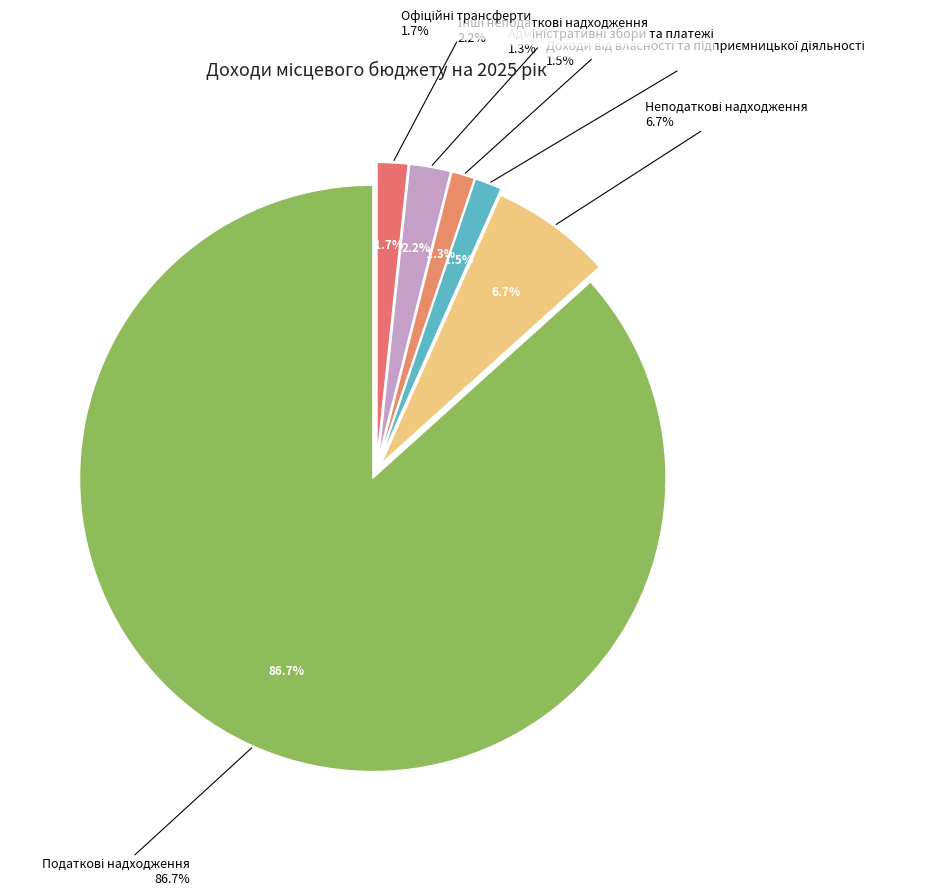

True or false: Доходи від власності та підприємницької діяльності accounts for 15% of the total.

False